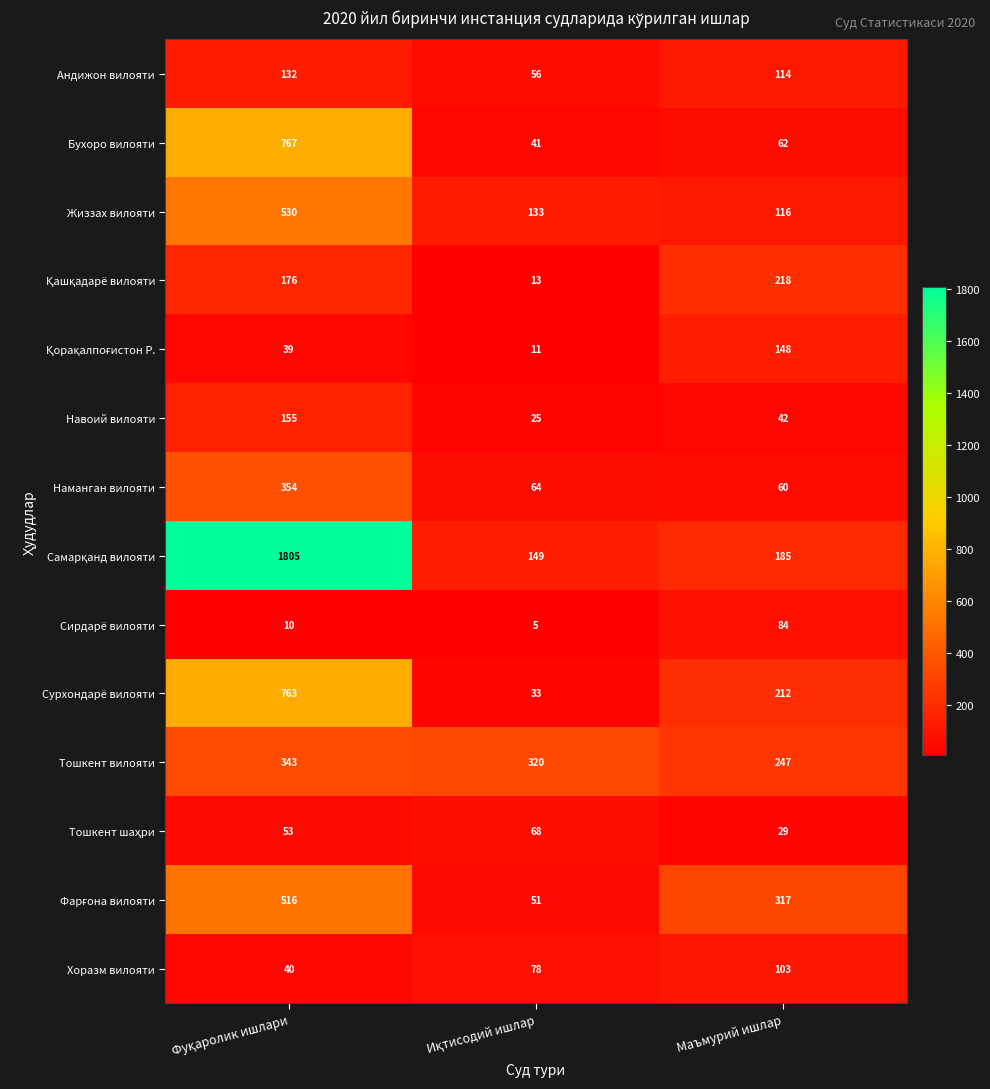

What is the maximum value shown in the chart?

1805